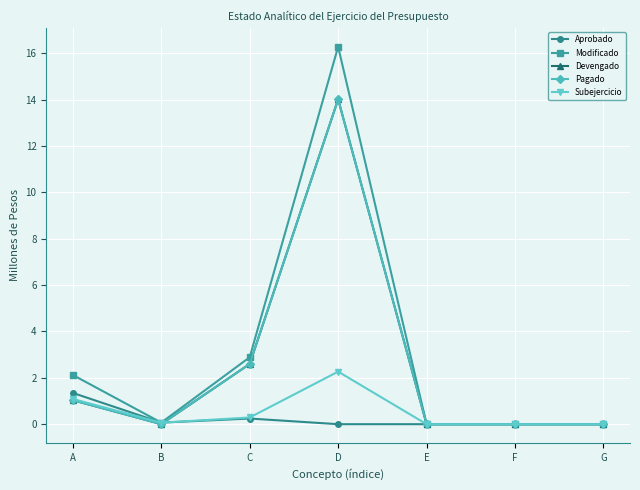

What is the sum of the Modificado values at D and E?

16.3